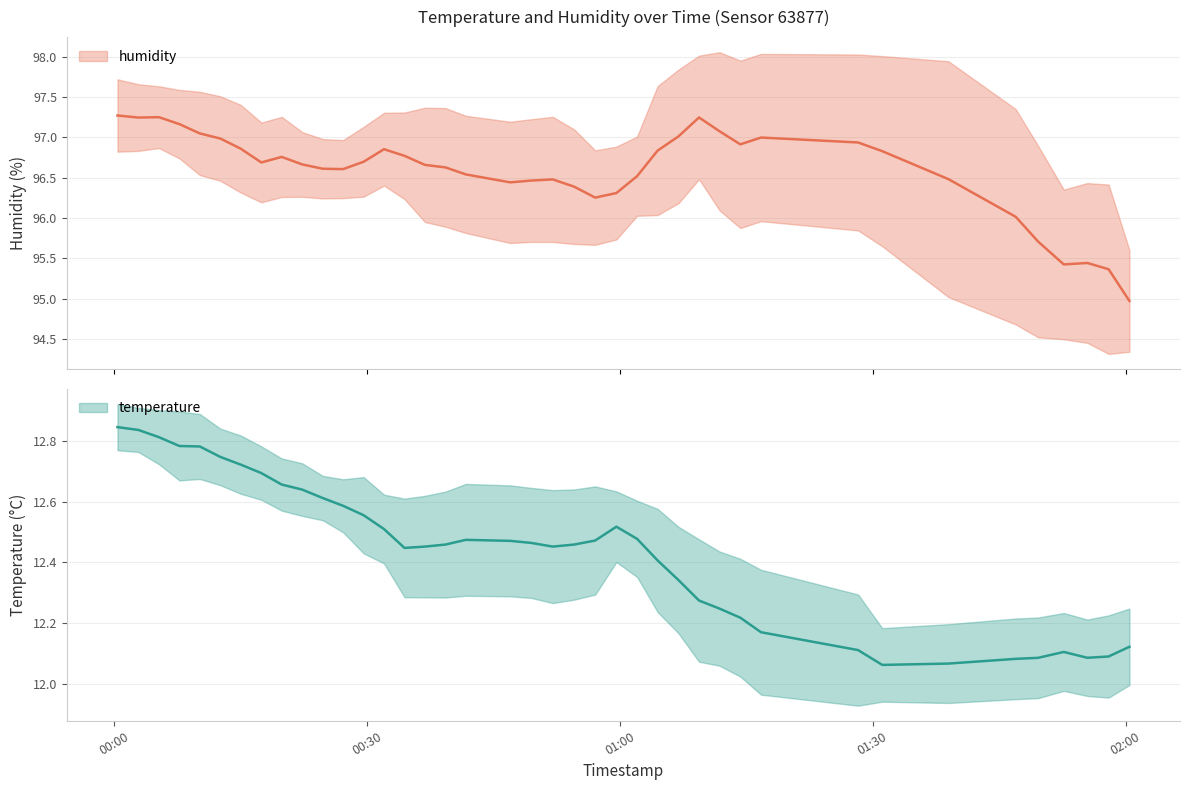

What is the difference between the highest and lowest values at 2022-09-12T00:39:19?

85.1